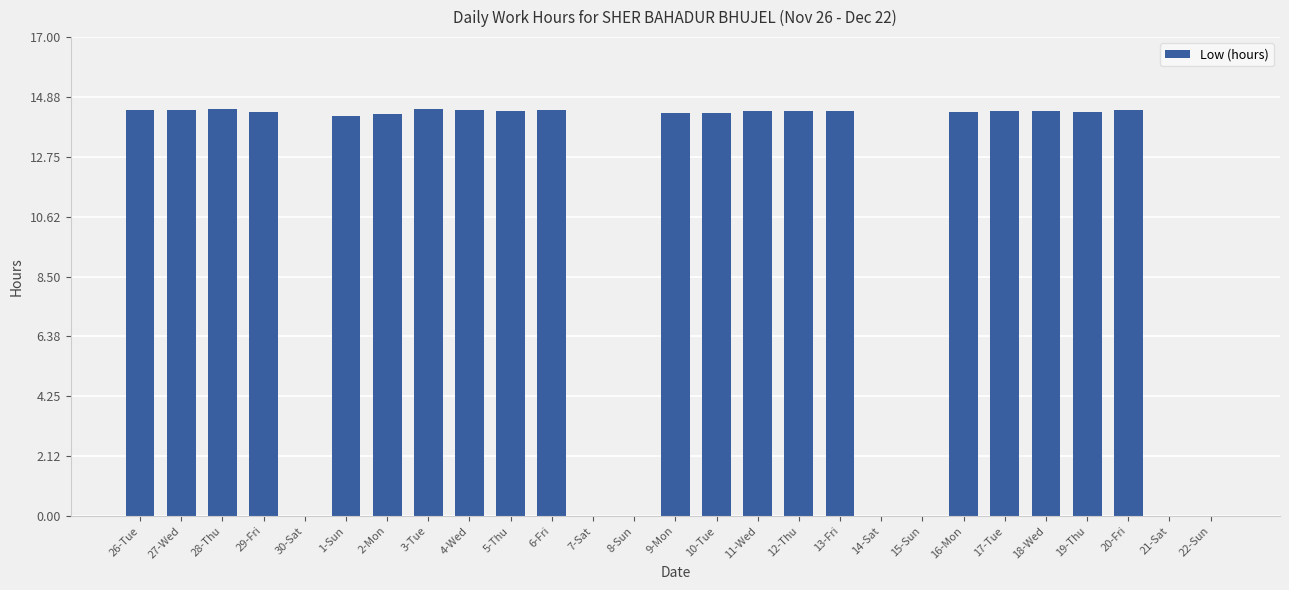

What is the sum of all values?

287.3